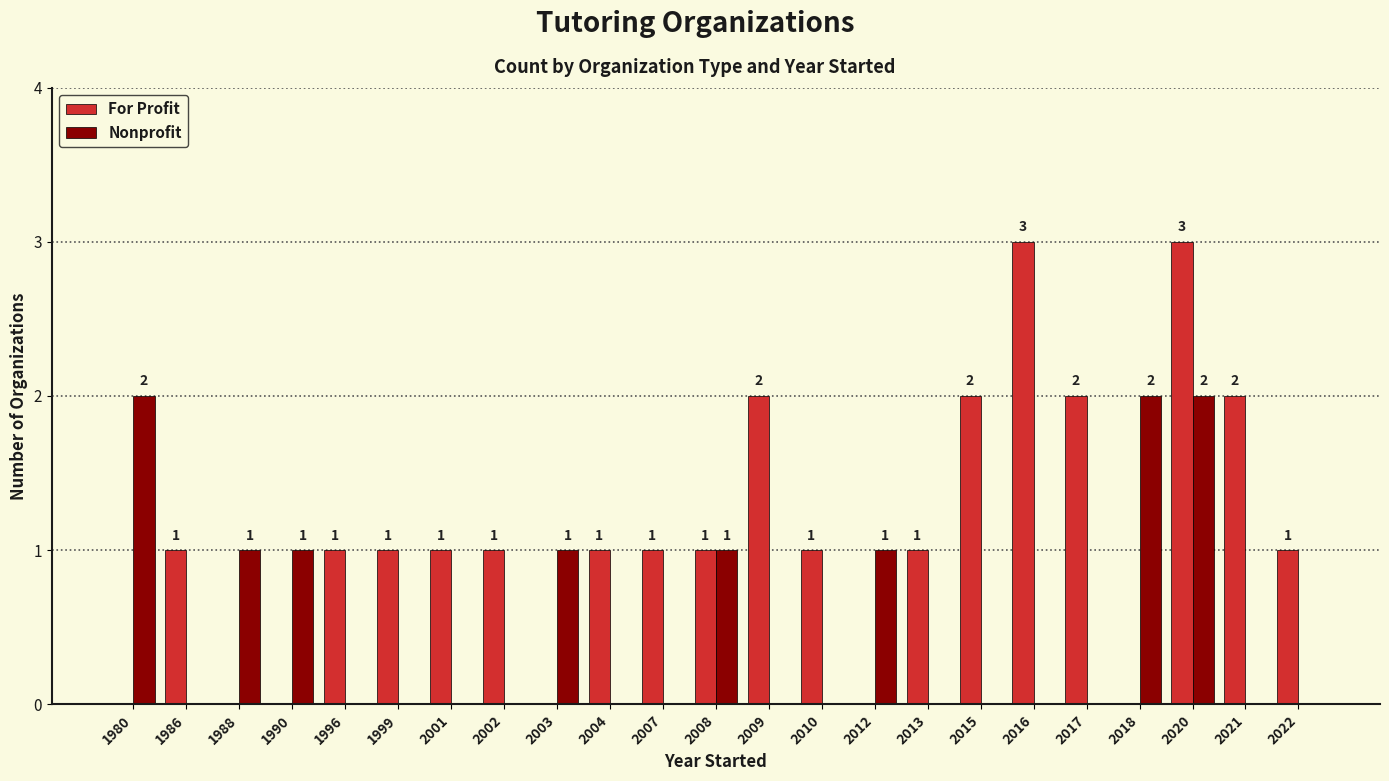

At which category is the sum across all series the highest?

2020